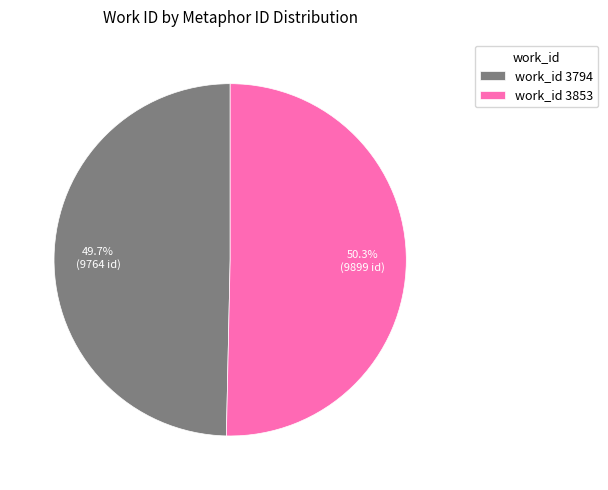

How many segments does this pie chart have?

2